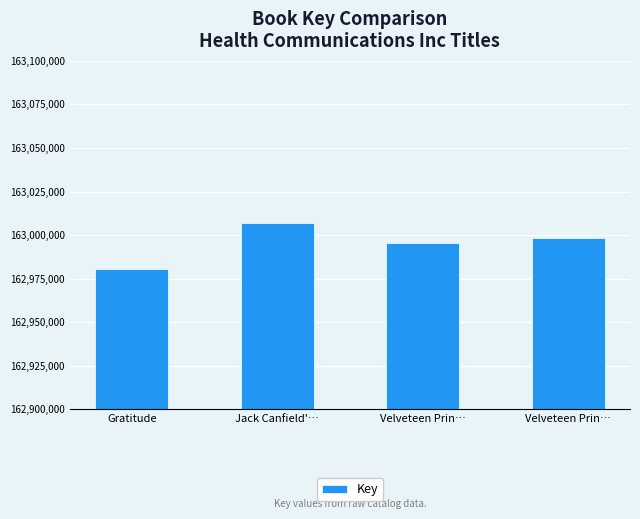

What is the difference between the maximum and minimum values?

26452